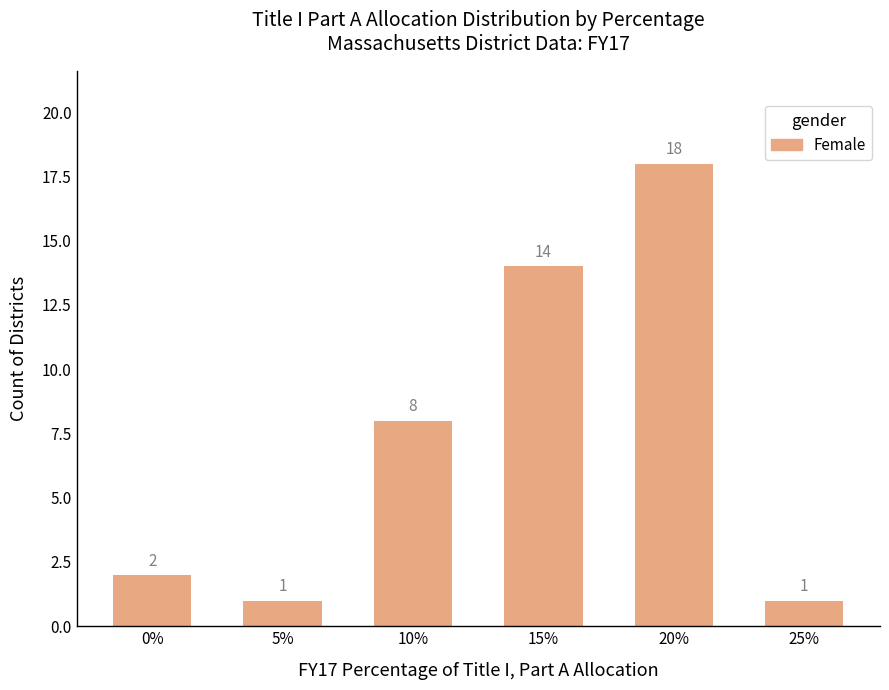

What is the change in value from 5% to 15%?

+13